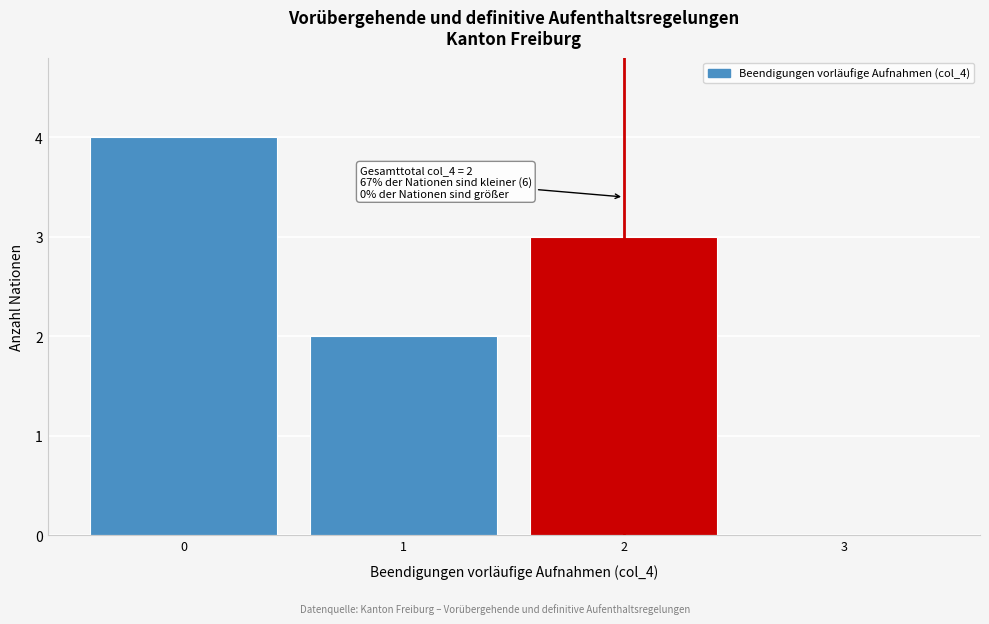

Reading right to left, what are all the values shown in this chart?

3=0	2=3	1=2	0=4